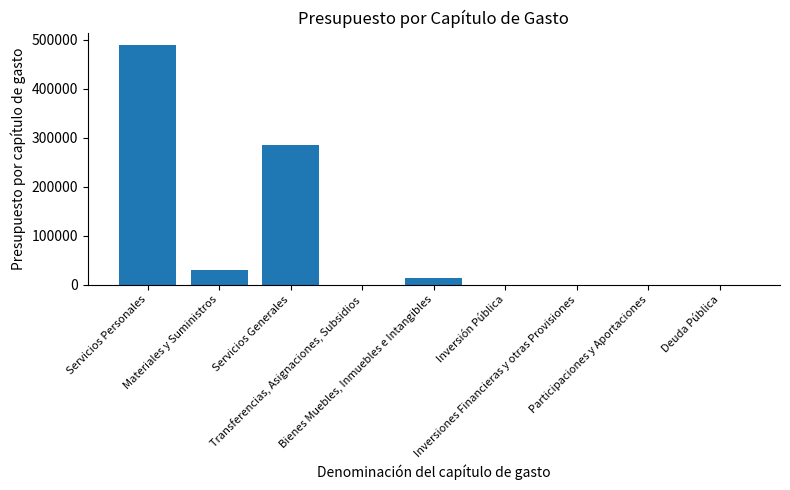

What is the greatest value displayed?

489744.0